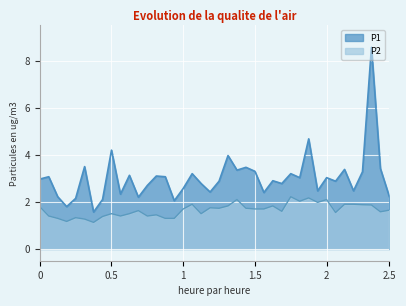

What is the greatest value displayed?

8.6